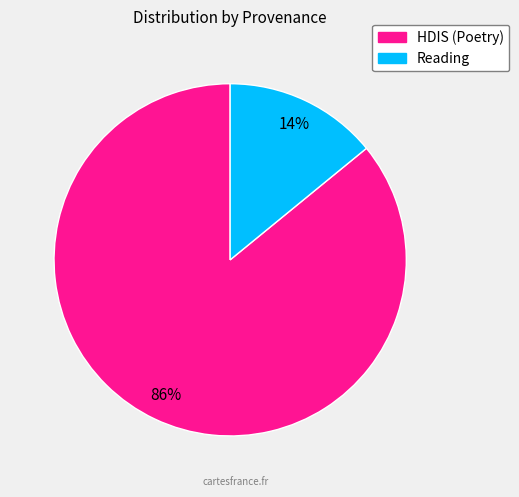

Does any single category account for the majority?

Yes